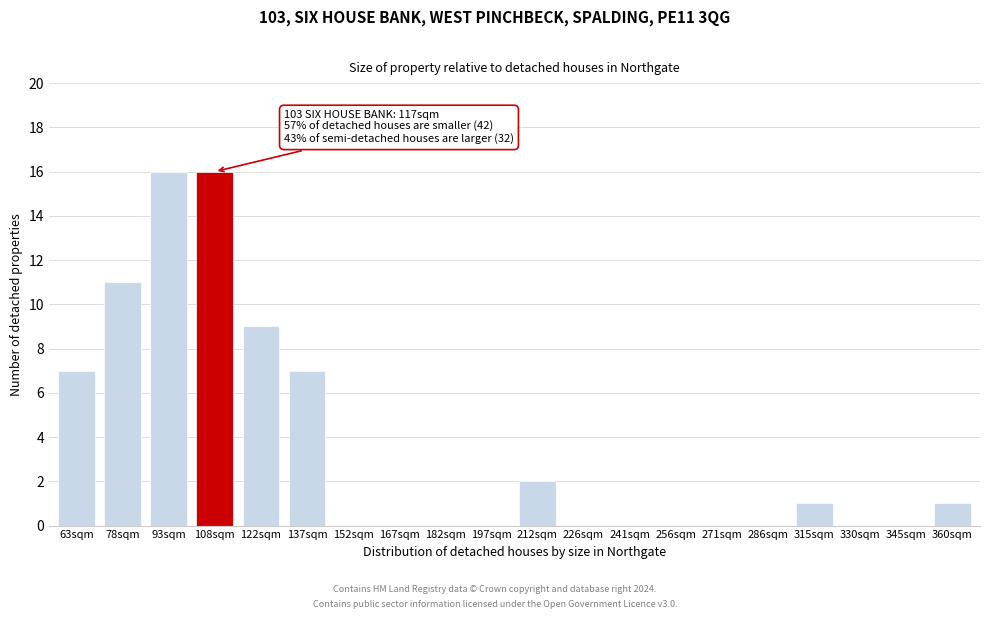

Reading left to right, transcribe all the data shown in this chart.

63sqm=7	78sqm=11	93sqm=16	108sqm=16	122sqm=9	137sqm=7	152sqm=0	167sqm=0	182sqm=0	197sqm=0	212sqm=2	226sqm=0	241sqm=0	256sqm=0	271sqm=0	286sqm=0	315sqm=1	330sqm=0	345sqm=0	360sqm=1